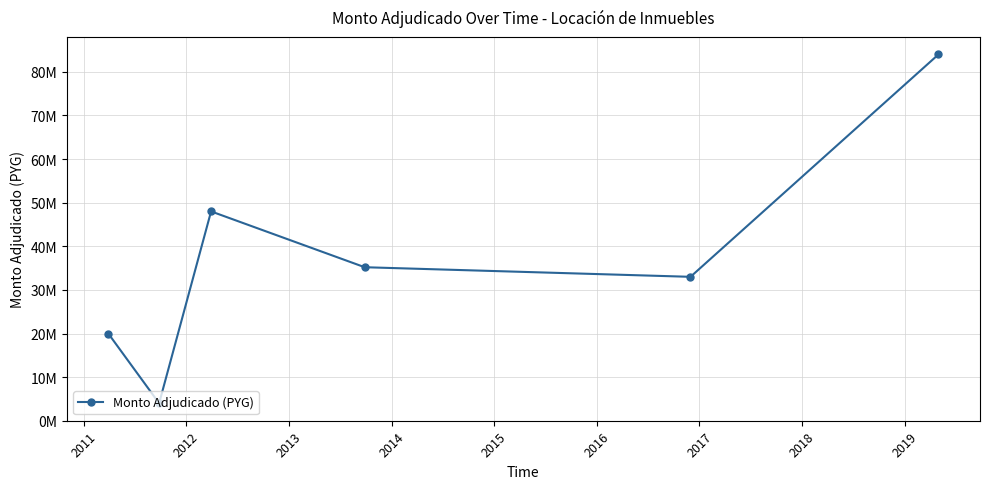

Is this an area chart (filled region under the line)?

No